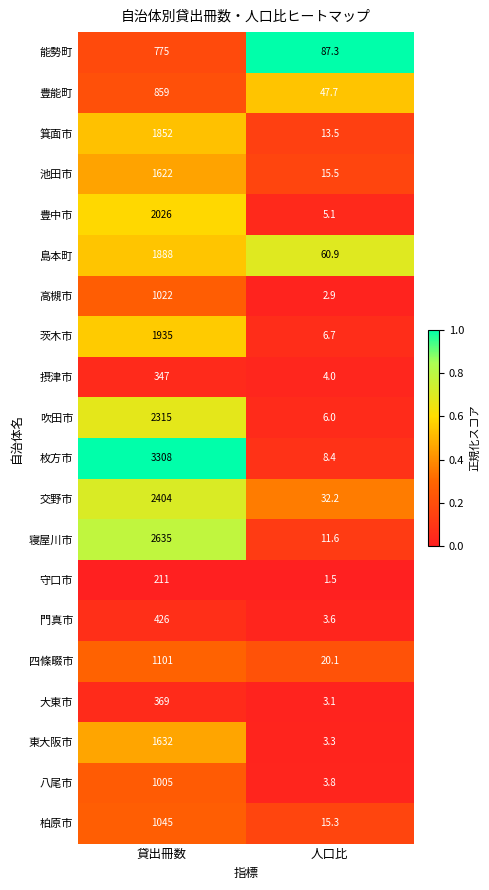

True or false: 豊中市 has a value of 3.3 at 人口比.

False